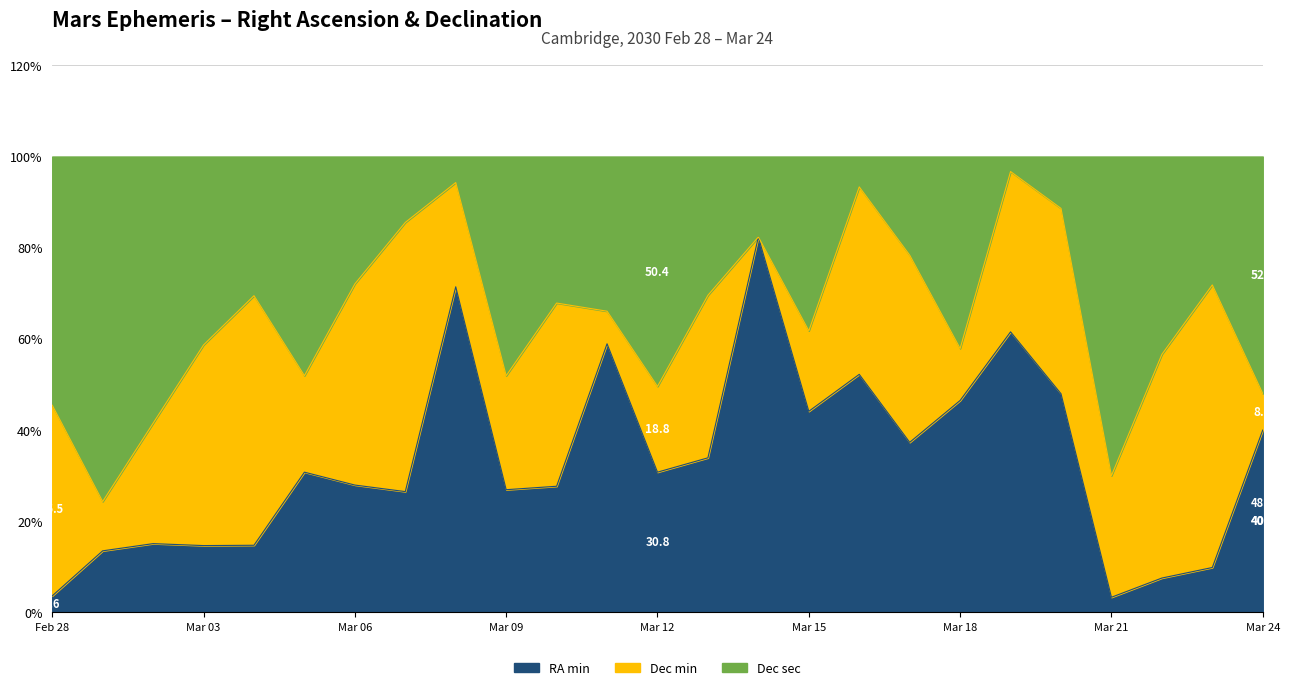

Is the value of Dec sec at Mar 12 greater than the value of Dec min at Mar 13?

Yes